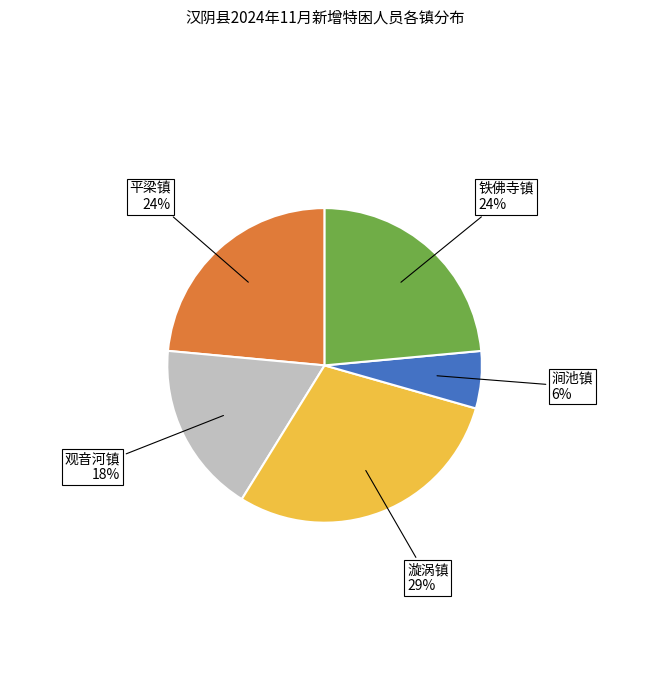

To the nearest percent, what percentage of the pie is 漩涡镇?

29%